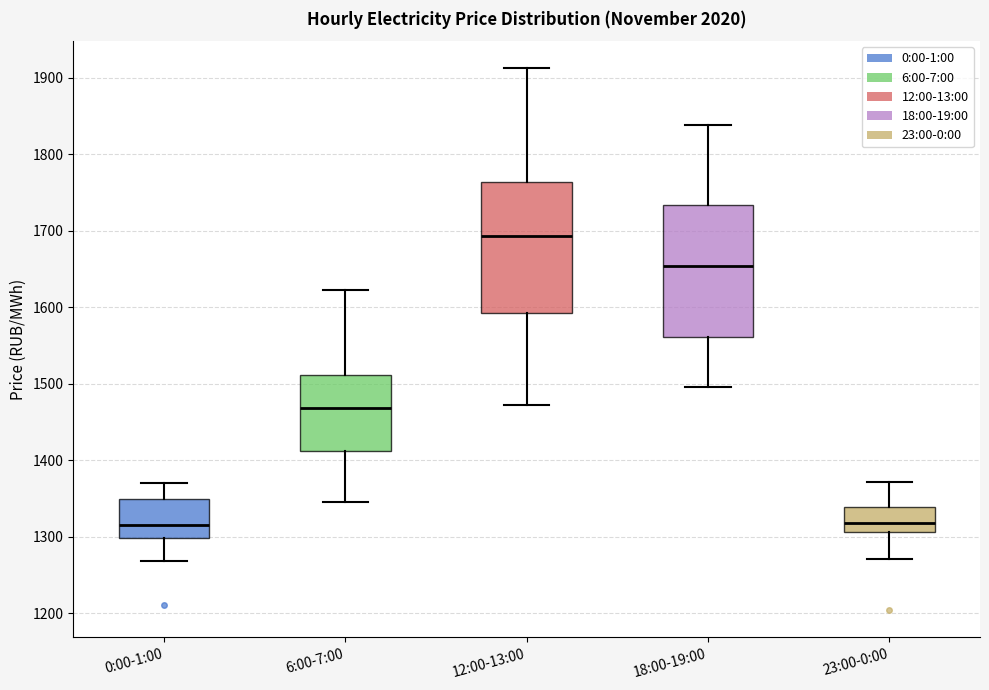

Reading left to right, read every box against the y-axis: the position of its median line, the range the box covers, and the ends of its whiskers. The values are not printed on the chart, so give them approximately, as read against the axis.

0:00-1:00: median 1320, box 1300 to 1350, whiskers 1270 to 1370
6:00-7:00: median 1470, box 1410 to 1510, whiskers 1350 to 1620
12:00-13:00: median 1690, box 1590 to 1760, whiskers 1470 to 1910
18:00-19:00: median 1650, box 1560 to 1730, whiskers 1500 to 1840
23:00-0:00: median 1320, box 1310 to 1340, whiskers 1270 to 1370